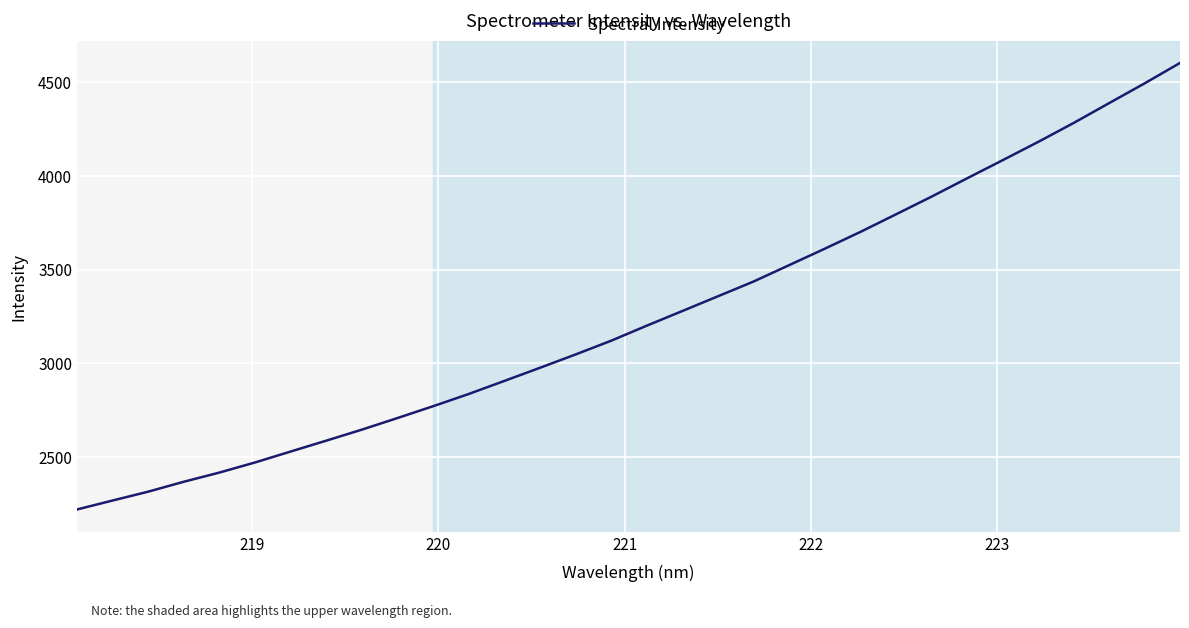

What is the smallest value displayed?

2222.2